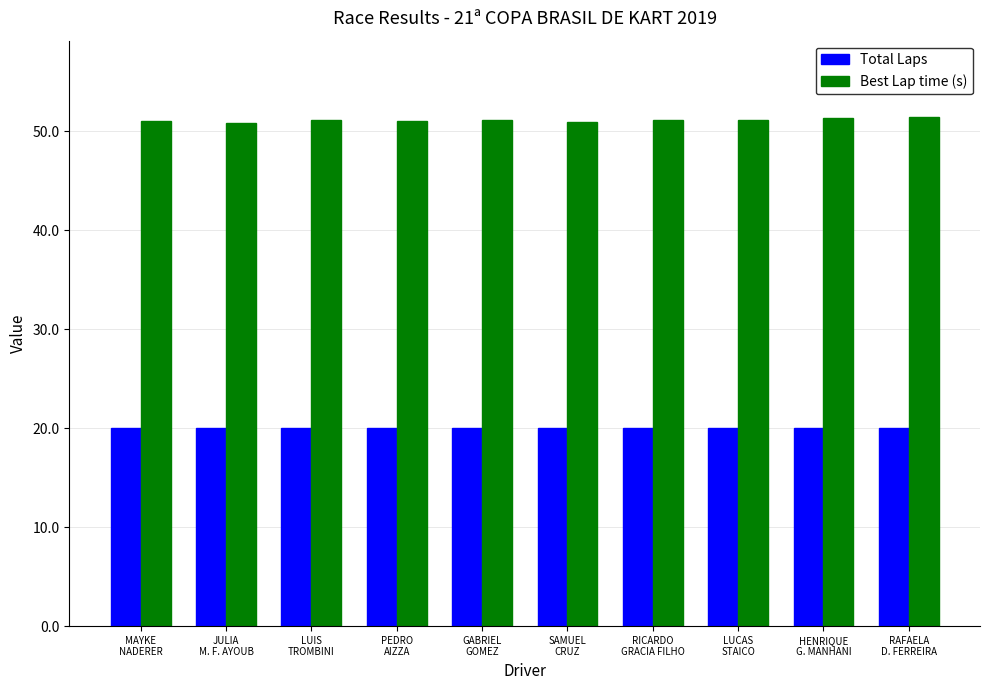

What position from the right is LUIS
TROMBINI?

8